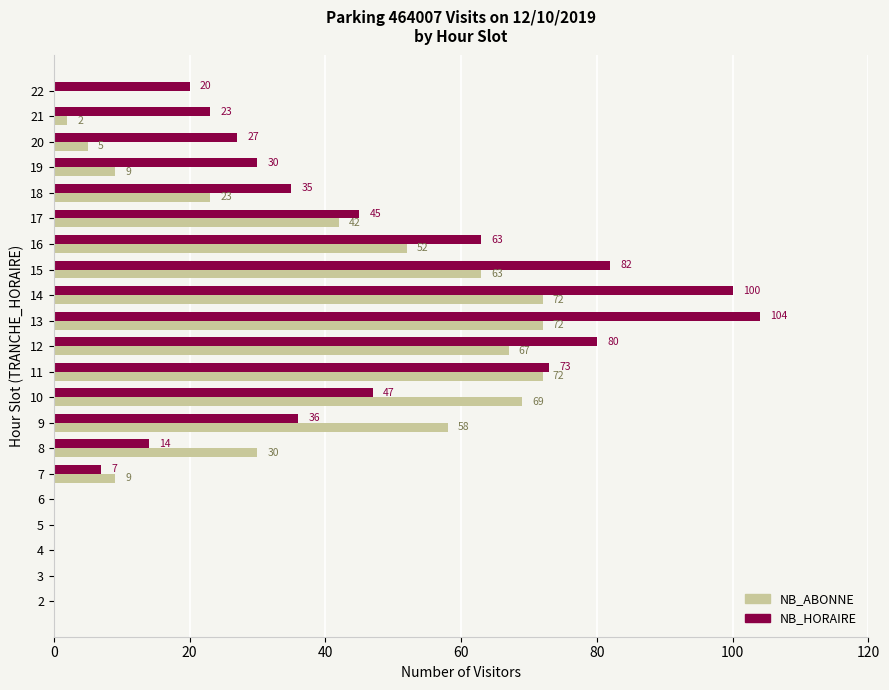

At which category is the sum across all series the highest?

13